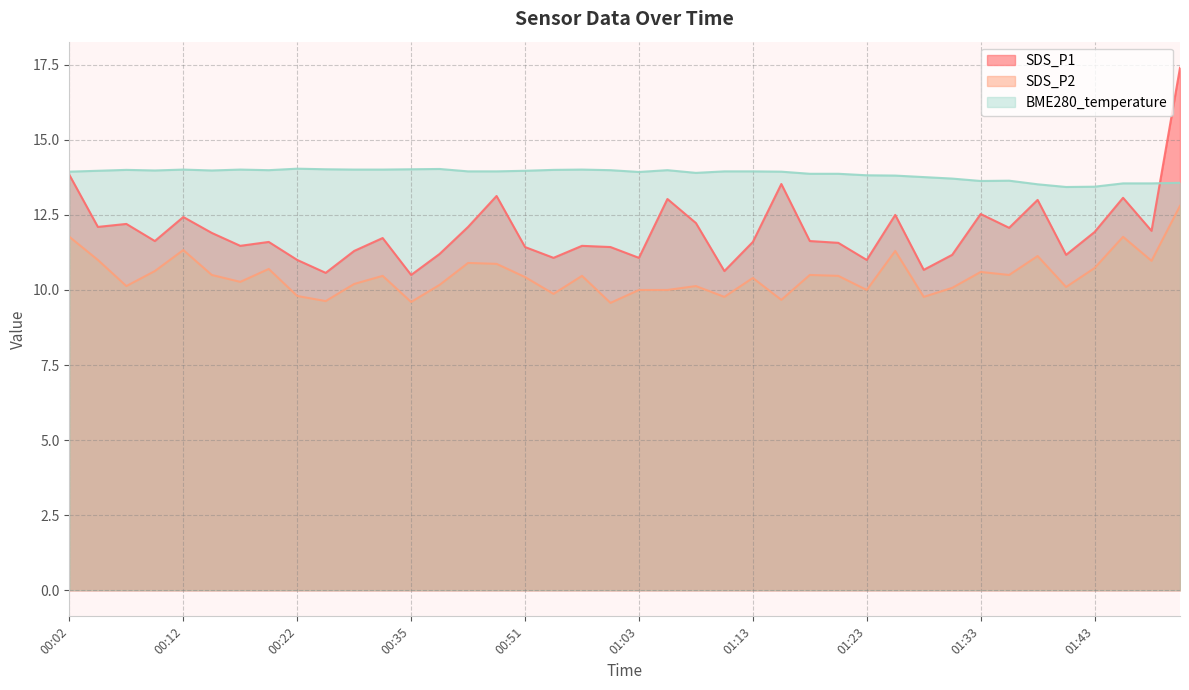

True or false: SDS_P2 and SDS_P1 cross at least once.

False